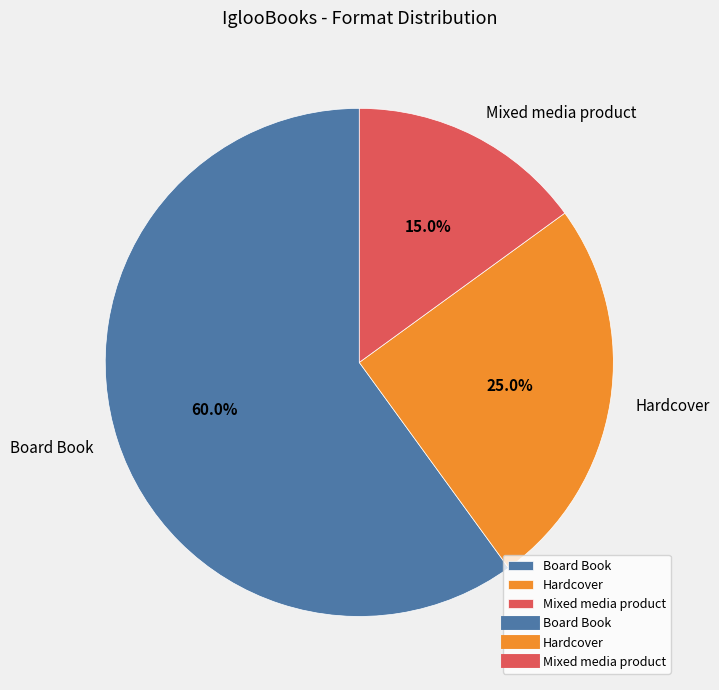

Combined, what portion of the pie is Hardcover and Board Book?

85.0%